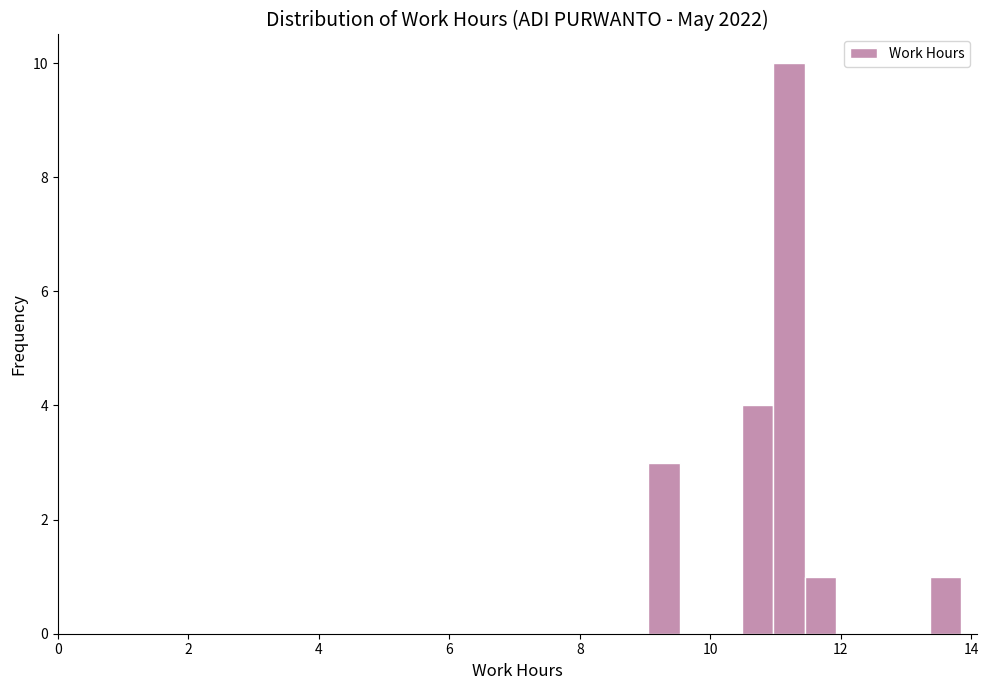

Read against the x-axis, roughly where is the centre of the tallest bar?

11.2